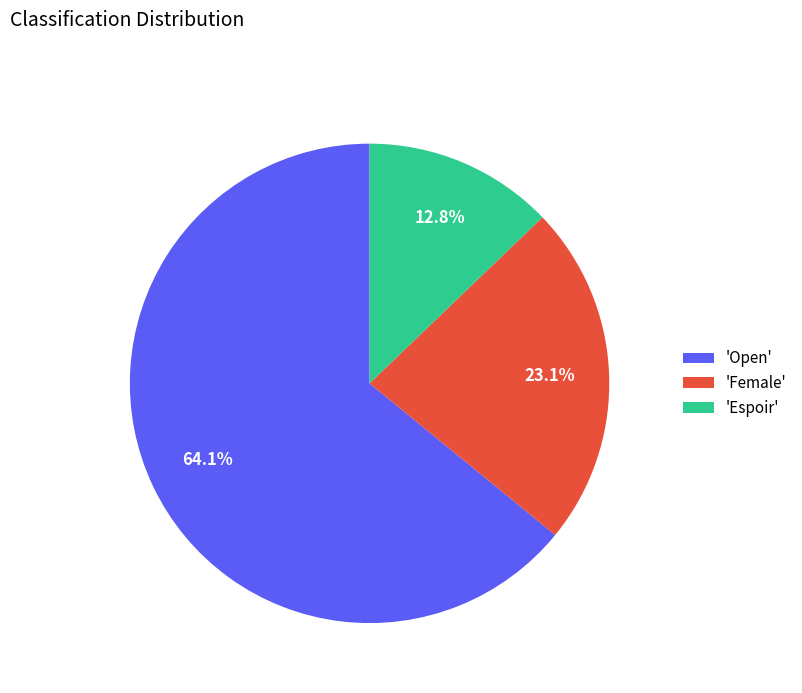

Count the number of slices in the pie.

3